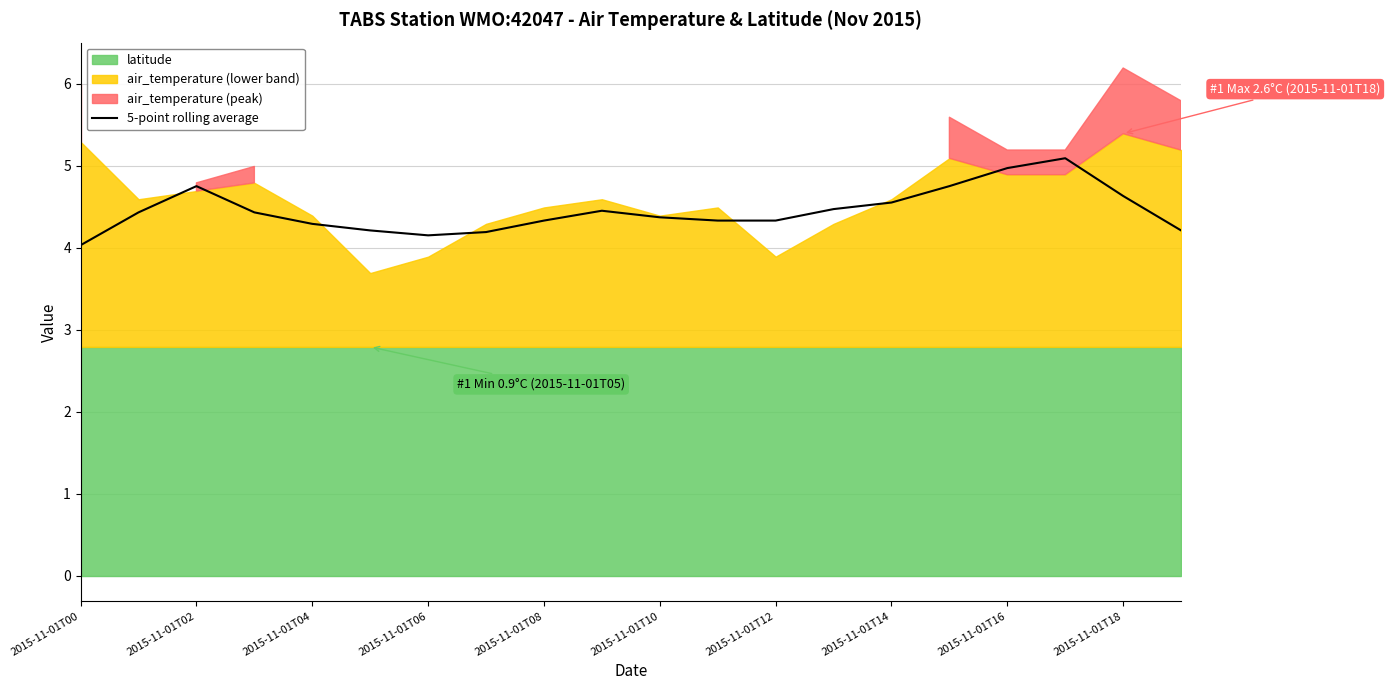

The value of 5-point rolling average at 2015-11-01T04 is 2.1. True or false?

False